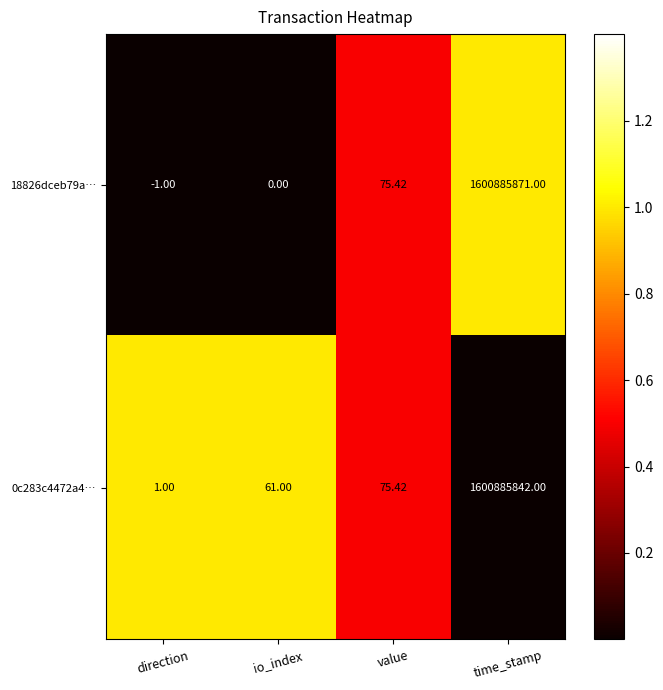

Is the value of 0c283c4472a4… at value greater than the value of 18826dceb79a… at time_stamp?

No